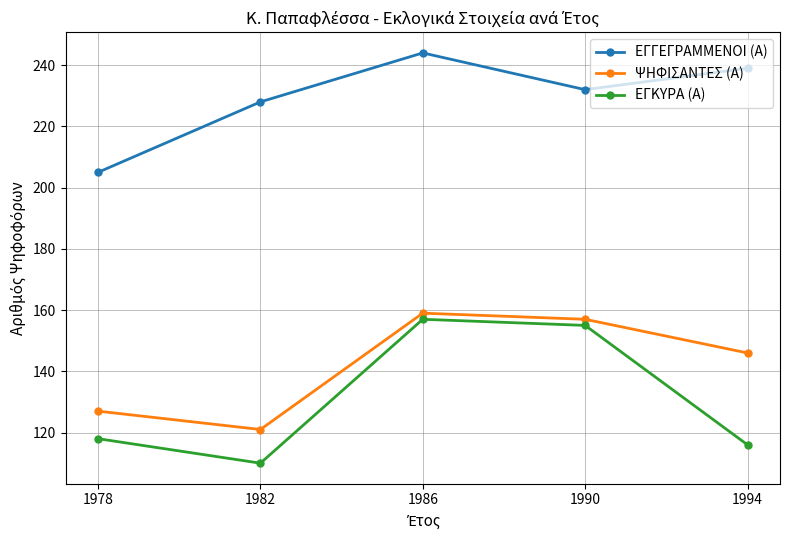

What is the difference between the highest and lowest values at 1994?

123